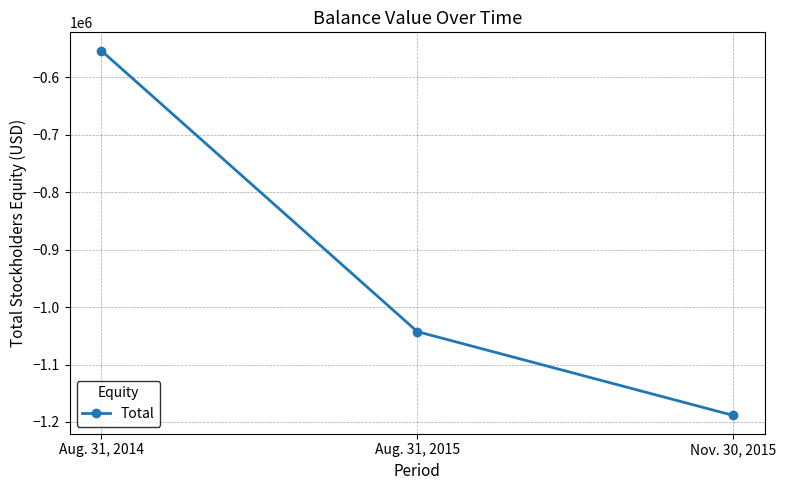

Where is the data nearest to the value -870969?

Aug. 31, 2015